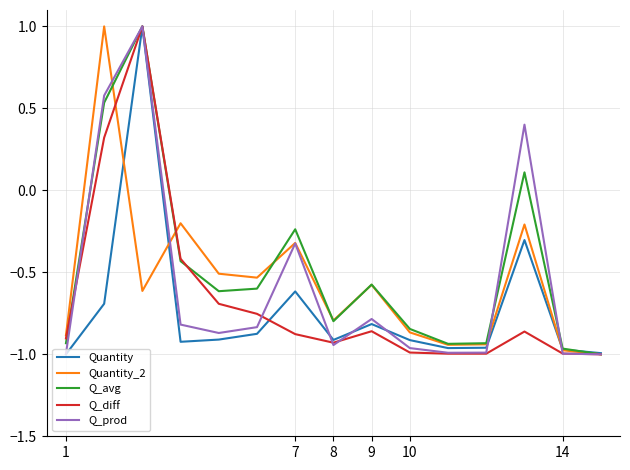

What is the greatest value displayed?

1.0